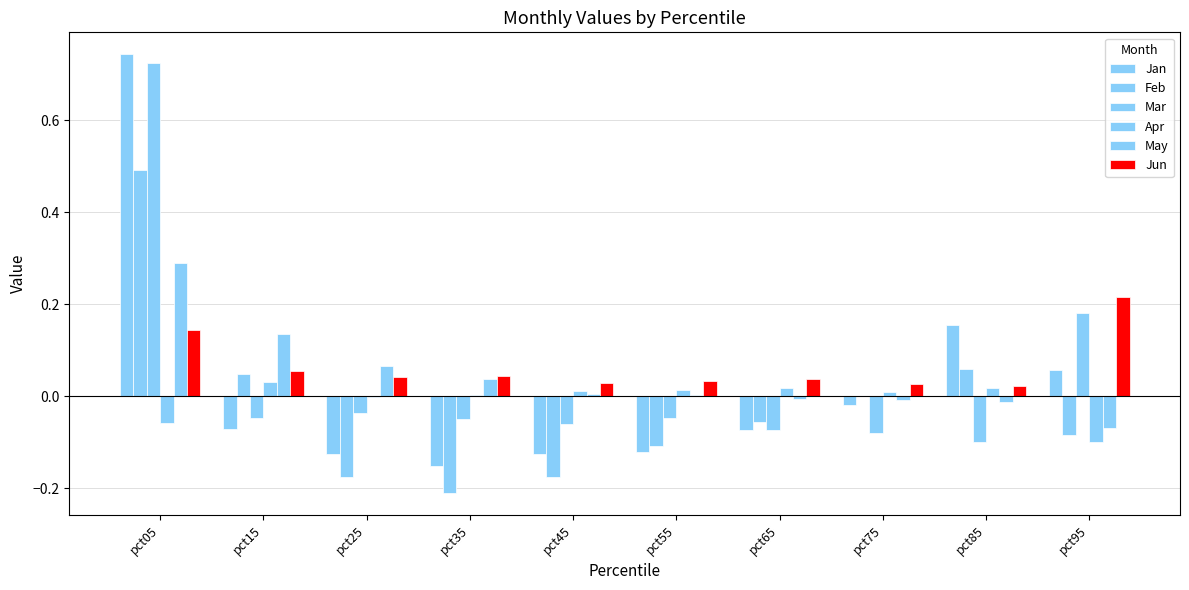

Where is Apr nearest to the value 0?

pct25